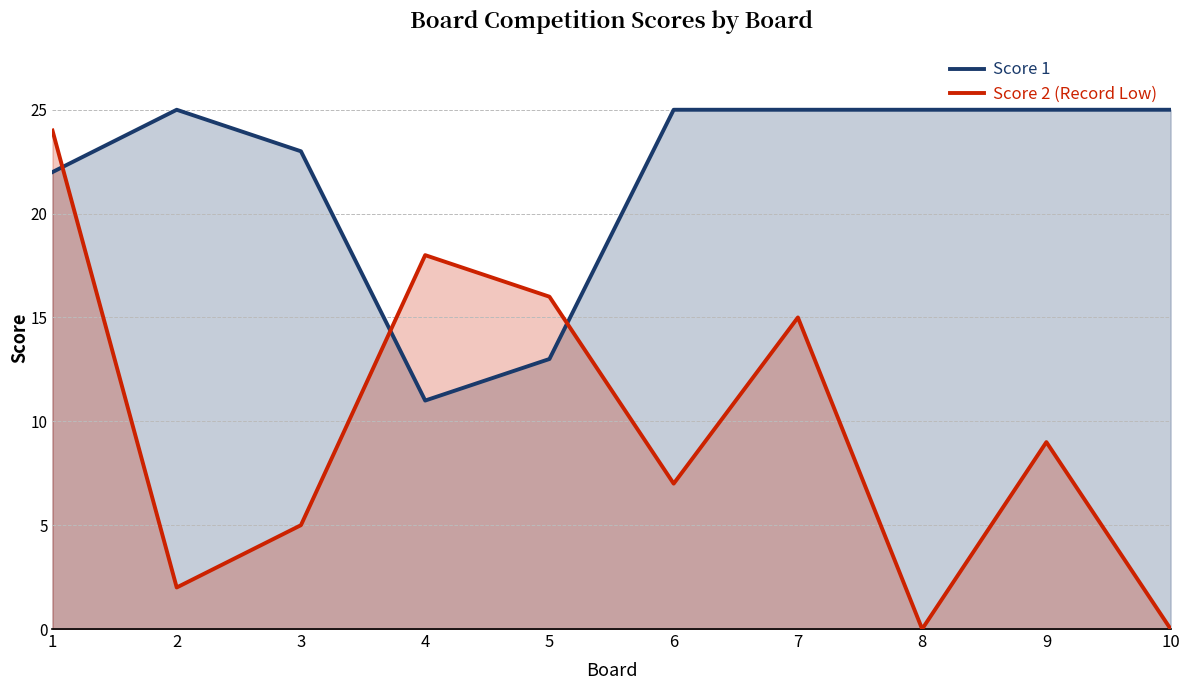

Reading right to left, extract all data points from this chart.

Score 1: 25	25	25	25	25	13	11	23	25	22
Score 2 (Record Low): 0	9	0	15	7	16	18	5	2	24